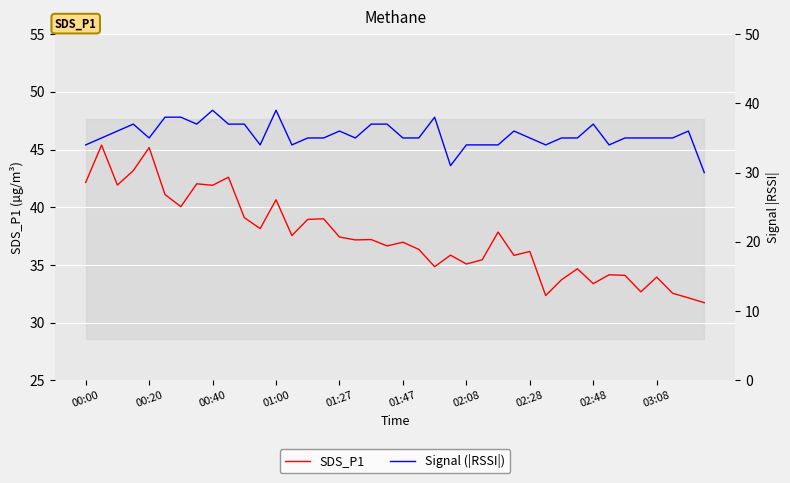

What is the minimum value for SDS_P1?

31.7